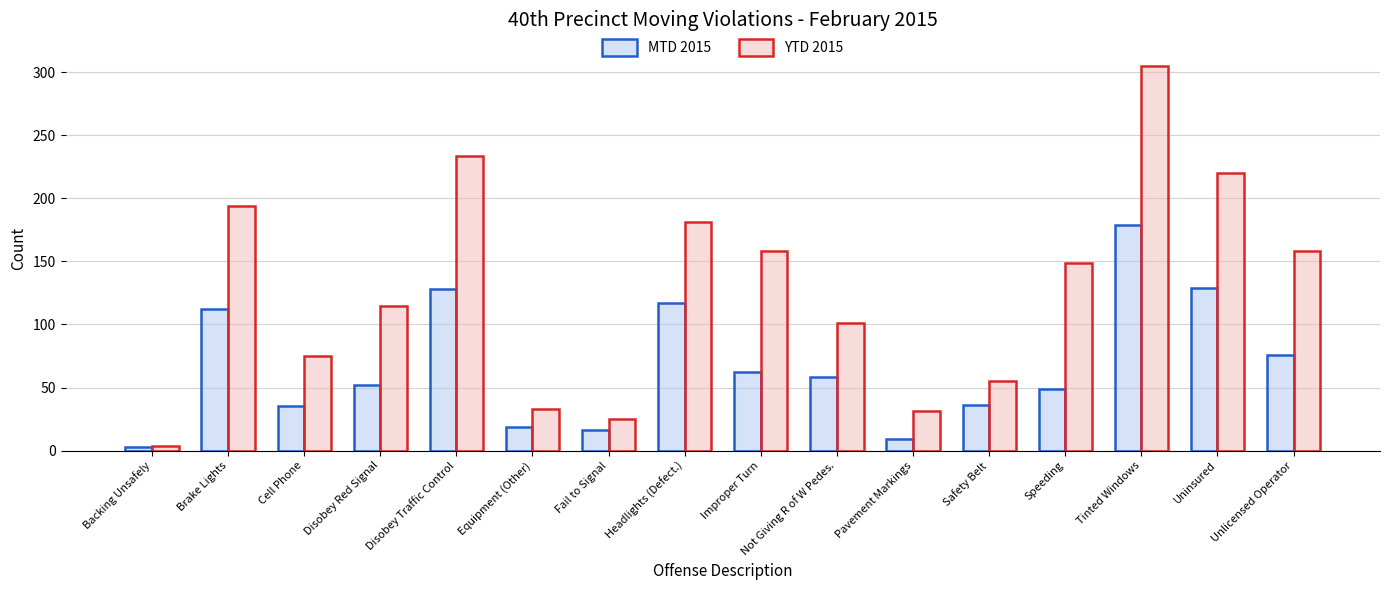

Which series has the largest range (max minus min)?

YTD 2015